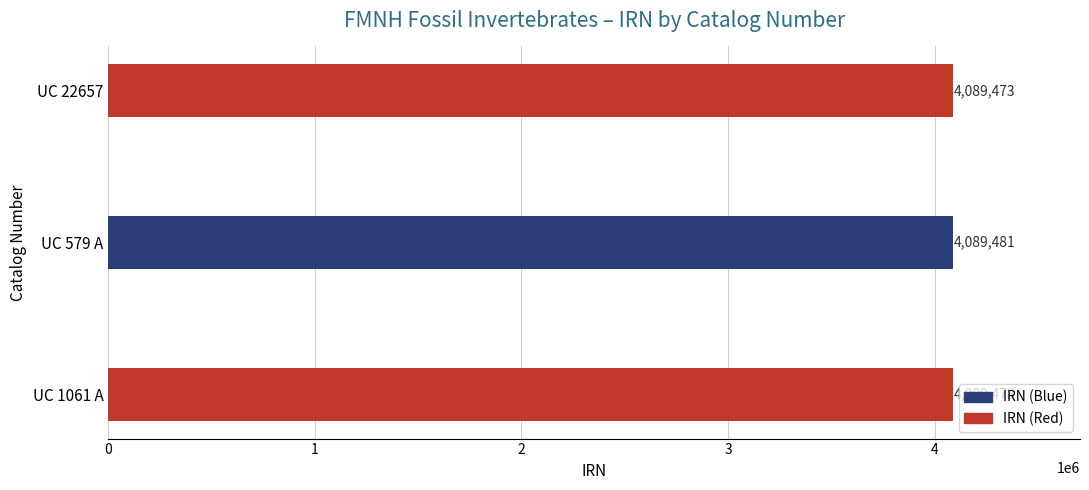

What is the sum of the values at UC 22657 and UC 1061 A?

8178951